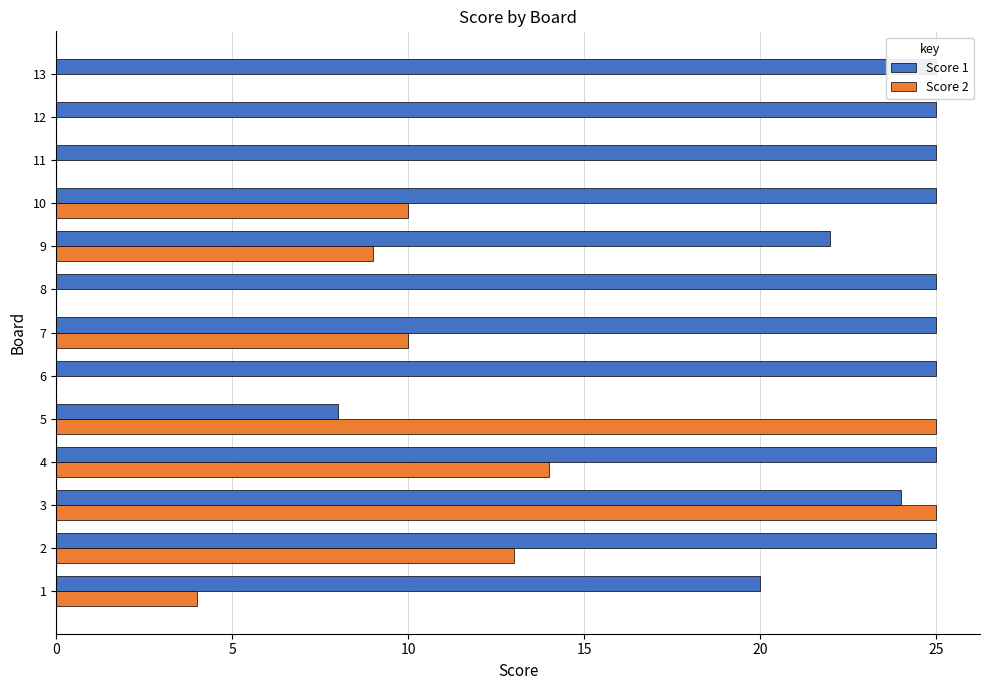

Rank the series by their maximum value, from lowest to highest.

Score 1, Score 2